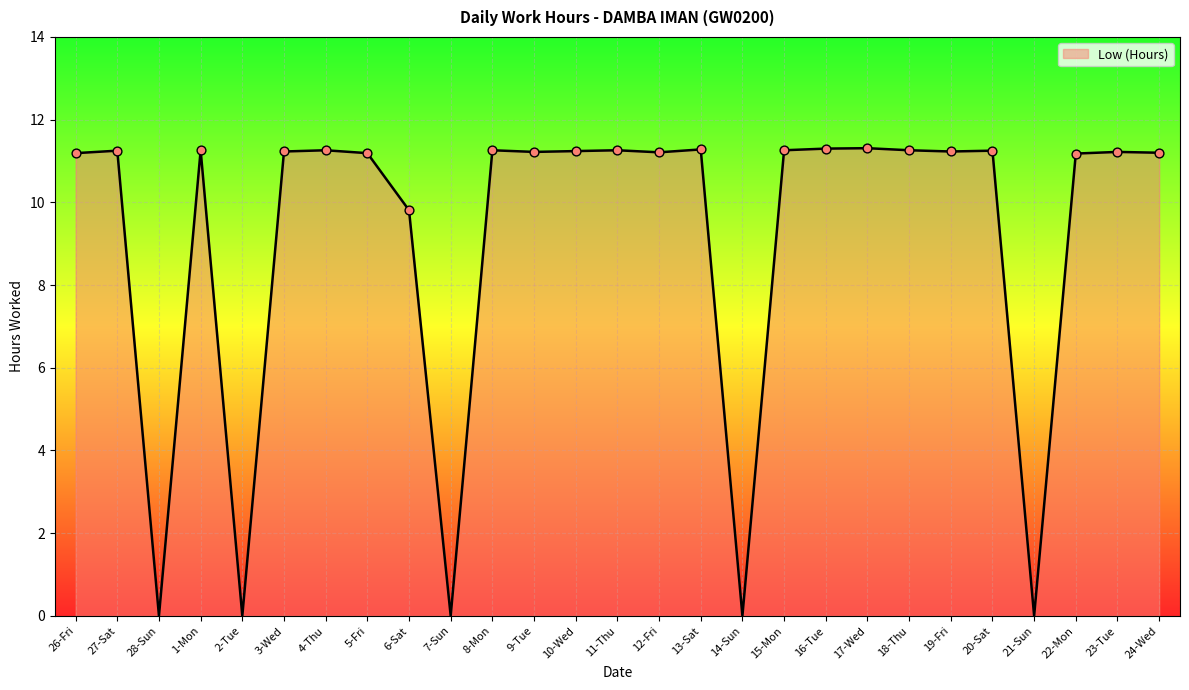

What is the change in value from 13-Sat to 21-Sun?

-11.3